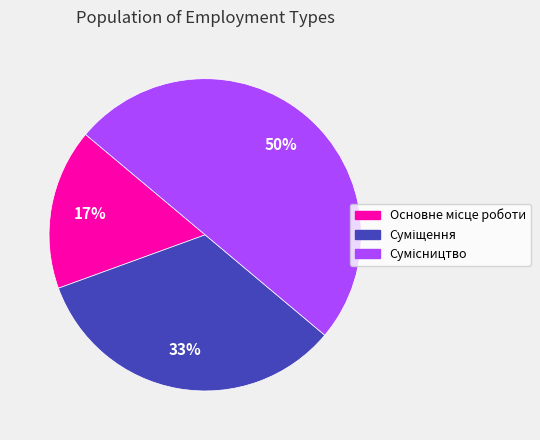

To the nearest percent, what is the average slice percentage?

33%